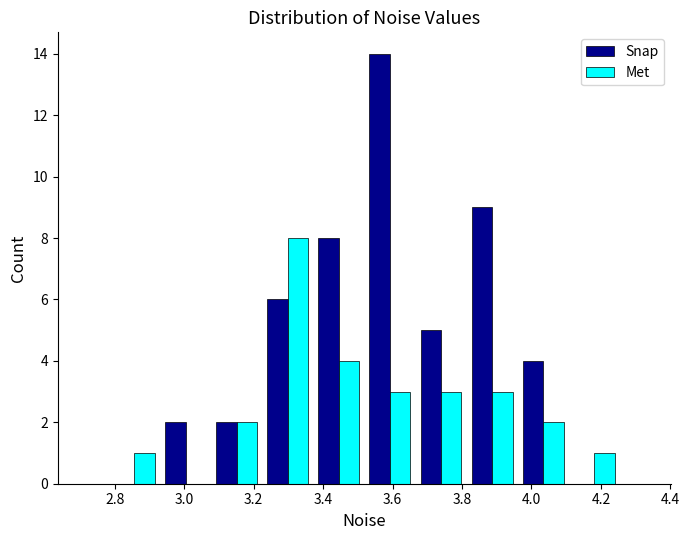

Reading left to right, transcribe this chart: for each range on the x-axis, give the height of each series' bar. Neither the bar edges nor the heights are printed on the chart, so give them approximately, as read against the axes.

2.78 to 2.94: Snap=0	Met=1
2.94 to 3.08: Snap=2	Met=0
3.08 to 3.22: Snap=2	Met=2
3.22 to 3.38: Snap=6	Met=8
3.38 to 3.52: Snap=8	Met=4
3.52 to 3.66: Snap=14	Met=3
3.66 to 3.82: Snap=5	Met=3
3.82 to 3.96: Snap=9	Met=3
3.96 to 4.10: Snap=4	Met=2
4.10 to 4.26: Snap=0	Met=1